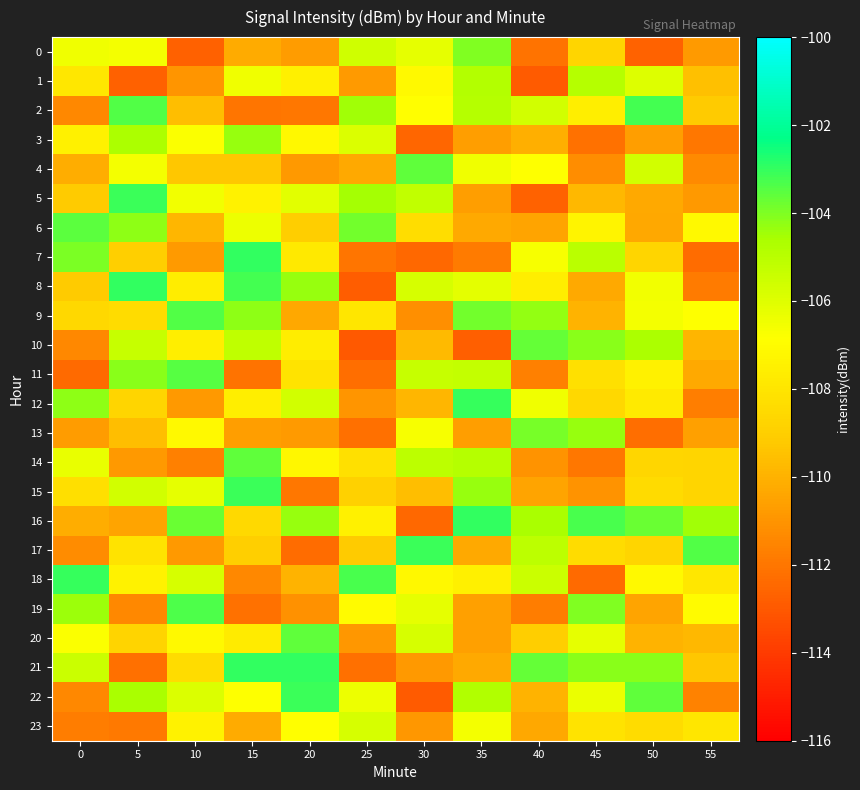

Reading right to left, what are all the values shown in this chart?

0: 55=-110.8	50=-112.7	45=-108.7	40=-112.1	35=-104.0	30=-106.2	25=-105.6	20=-110.7	15=-110.2	10=-112.7	5=-106.6	0=-106.5
1: 55=-109.6	50=-106.0	45=-104.9	40=-112.9	35=-104.9	30=-107.1	25=-110.8	20=-107.5	15=-106.5	10=-111.0	5=-112.7	0=-107.9
2: 55=-109.2	50=-103.2	45=-107.6	40=-105.7	35=-104.9	30=-106.9	25=-104.5	20=-112.0	15=-112.0	10=-109.6	5=-103.4	0=-111.4
3: 55=-111.9	50=-110.6	45=-112.2	40=-110.1	35=-110.7	30=-112.5	25=-105.9	20=-107.2	15=-104.3	10=-106.8	5=-104.7	0=-107.4
4: 55=-111.3	50=-105.7	45=-111.2	40=-106.9	35=-106.5	30=-103.6	25=-110.3	20=-110.9	15=-109.3	10=-109.3	5=-106.6	0=-110.2
5: 55=-110.8	50=-110.3	45=-109.8	40=-112.6	35=-110.7	30=-105.2	25=-104.5	20=-106.1	15=-107.4	10=-106.6	5=-103.1	0=-109.2
6: 55=-107.1	50=-110.3	45=-107.3	40=-110.5	35=-110.3	30=-108.4	25=-103.8	20=-109.0	15=-106.4	10=-109.8	5=-104.2	0=-103.5
7: 55=-112.3	50=-108.7	45=-105.0	40=-106.7	35=-111.9	30=-112.5	25=-112.1	20=-107.9	15=-103.0	10=-110.8	5=-109.0	0=-104.0
8: 55=-111.8	50=-106.5	45=-110.3	40=-107.6	35=-106.1	30=-105.8	25=-112.8	20=-104.4	15=-103.2	10=-107.7	5=-103.0	0=-109.1
9: 55=-106.9	50=-106.6	45=-110.0	40=-104.3	35=-103.8	30=-111.2	25=-108.0	20=-110.3	15=-104.2	10=-103.4	5=-108.4	0=-108.6
10: 55=-109.9	50=-104.6	45=-104.2	40=-103.7	35=-112.8	30=-109.7	25=-113.0	20=-107.7	15=-105.2	10=-107.6	5=-105.3	0=-111.4
11: 55=-110.3	50=-107.5	45=-108.2	40=-111.7	35=-105.3	30=-105.4	25=-112.3	20=-108.1	15=-112.1	10=-103.5	5=-104.2	0=-112.4
12: 55=-111.7	50=-107.8	45=-108.6	40=-106.5	35=-103.0	30=-109.8	25=-110.9	20=-105.7	15=-107.6	10=-110.8	5=-108.7	0=-104.2
13: 55=-110.6	50=-112.3	45=-104.4	40=-103.9	35=-110.7	30=-106.6	25=-112.2	20=-110.8	15=-110.7	10=-107.1	5=-109.6	0=-110.7
14: 55=-108.7	50=-108.6	45=-112.0	40=-111.1	35=-104.9	30=-105.1	25=-108.2	20=-107.2	15=-103.6	10=-111.6	5=-110.8	0=-106.3
15: 55=-108.7	50=-108.5	45=-111.1	40=-110.5	35=-104.3	30=-109.6	25=-108.9	20=-112.0	15=-103.1	10=-106.2	5=-105.7	0=-108.3
16: 55=-104.5	50=-103.7	45=-103.3	40=-104.6	35=-103.0	30=-112.5	25=-107.5	20=-104.3	15=-108.5	10=-103.7	5=-110.5	0=-110.2
17: 55=-103.4	50=-108.7	45=-108.4	40=-105.1	35=-110.3	30=-103.1	25=-109.2	20=-112.4	15=-108.9	10=-110.8	5=-108.1	0=-111.3
18: 55=-107.9	50=-107.1	45=-112.4	40=-105.5	35=-107.5	30=-107.2	25=-103.3	20=-110.0	15=-111.4	10=-105.8	5=-107.4	0=-103.0
19: 55=-107.0	50=-110.5	45=-104.1	40=-111.8	35=-110.6	30=-106.2	25=-107.0	20=-111.1	15=-112.2	10=-103.4	5=-111.4	0=-104.4
20: 55=-109.8	50=-110.0	45=-106.2	40=-109.0	35=-110.6	30=-105.8	25=-110.9	20=-103.6	15=-107.7	10=-107.1	5=-108.8	0=-106.8
21: 55=-109.3	50=-104.2	45=-104.2	40=-103.6	35=-110.3	30=-110.8	25=-112.2	20=-103.0	15=-103.0	10=-108.4	5=-112.2	0=-105.4
22: 55=-111.6	50=-103.6	45=-106.3	40=-110.0	35=-104.8	30=-112.9	25=-106.4	20=-103.1	15=-106.8	10=-105.9	5=-104.6	0=-111.4
23: 55=-108.0	50=-108.4	45=-108.1	40=-110.3	35=-106.6	30=-110.9	25=-105.8	20=-106.9	15=-110.2	10=-107.4	5=-111.9	0=-111.8